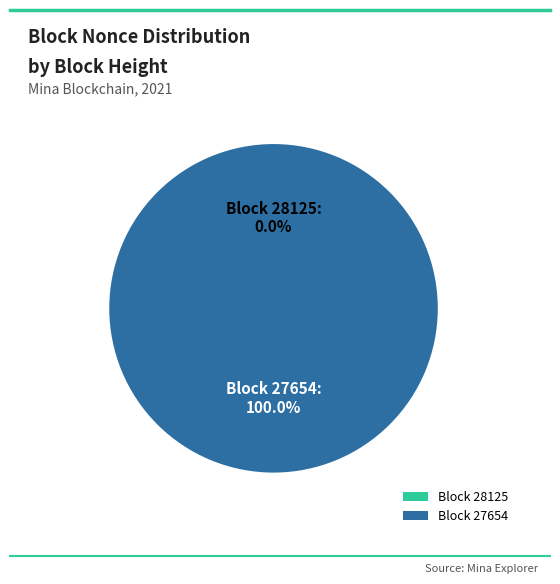

To the nearest percent, what percentage of the pie is 27654?

100%